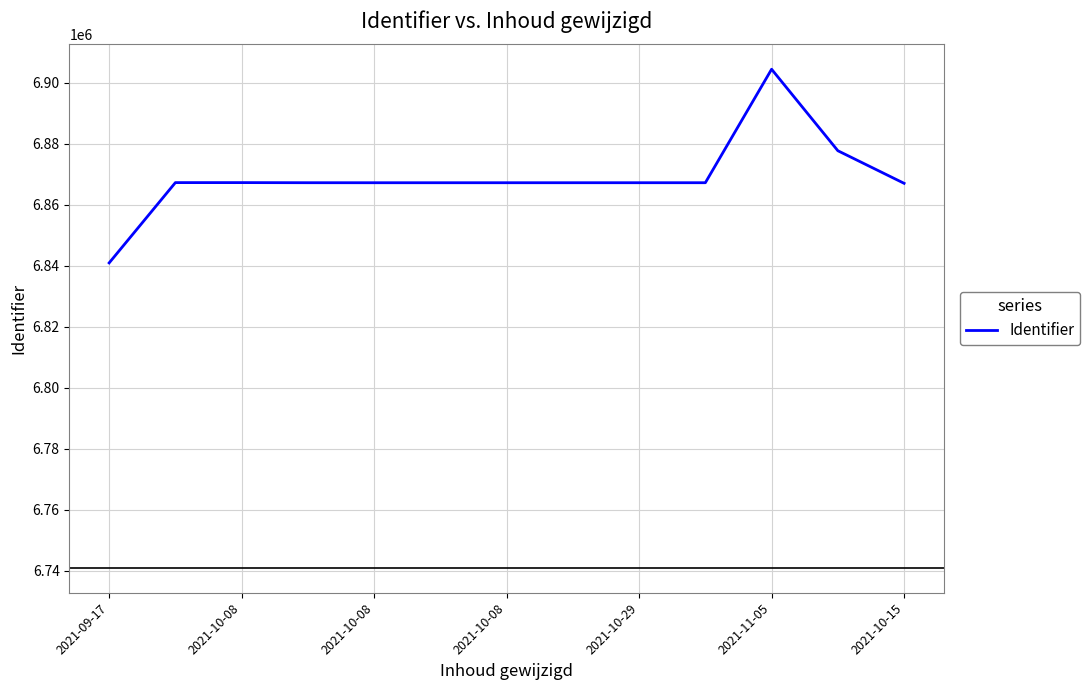

What is the maximum value shown in the chart?

6904493